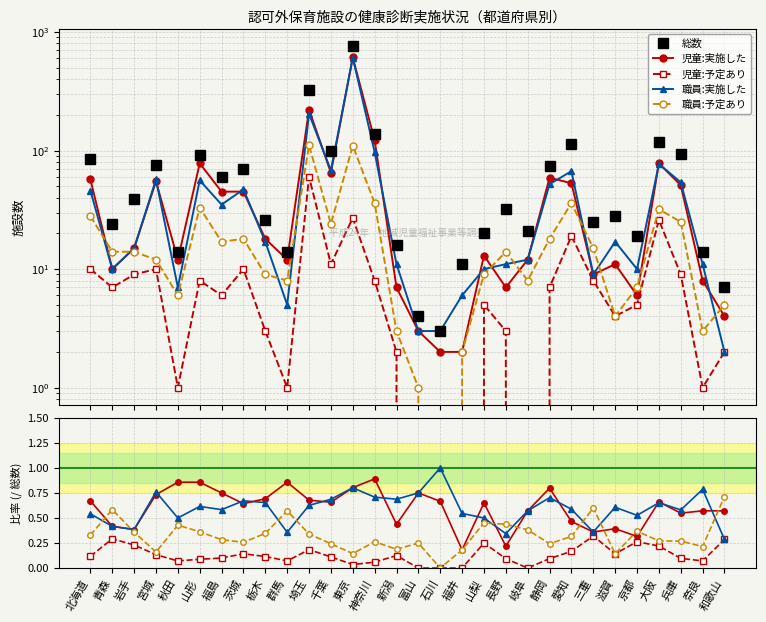

What is the average value of the 総数 series?

80.6